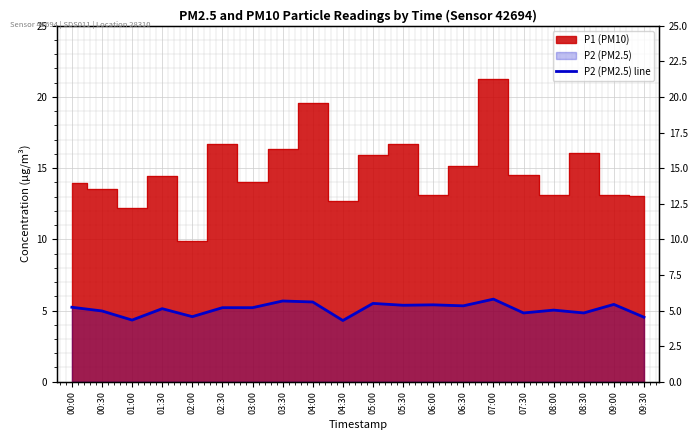

List the labels in order of value, largest first.

07:00, 03:30, 04:00, 05:00, 09:00, 06:00, 05:30, 06:30, 00:00, 02:30, 03:00, 01:30, 08:00, 00:30, 07:30, 08:30, 02:00, 09:30, 01:00, 04:30